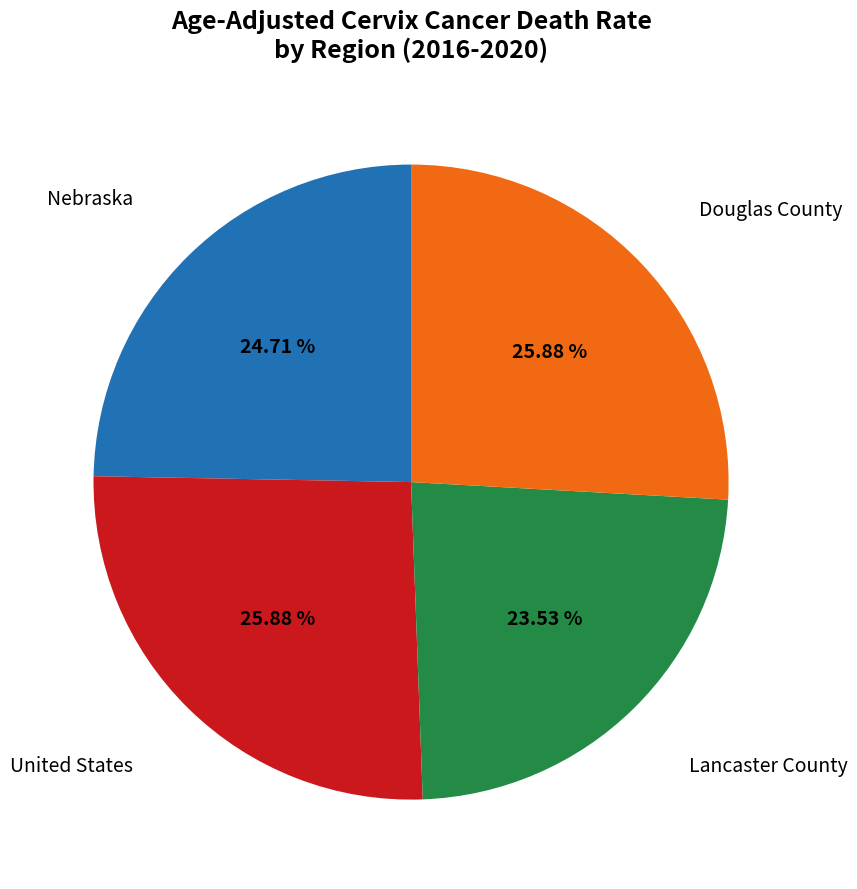

Which slice is the smallest?

Lancaster County